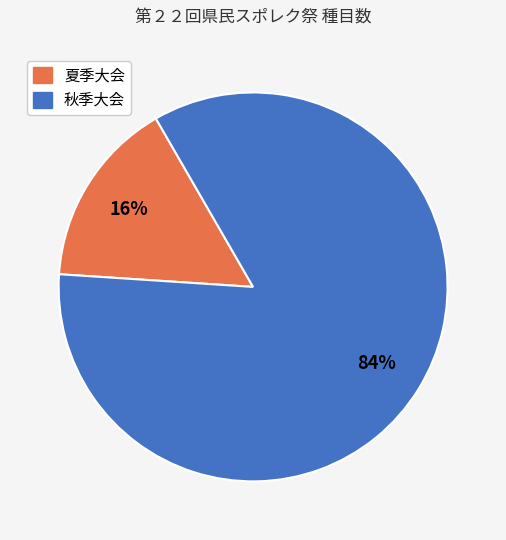

Rank the categories by value from highest to lowest.

秋季大会, 夏季大会